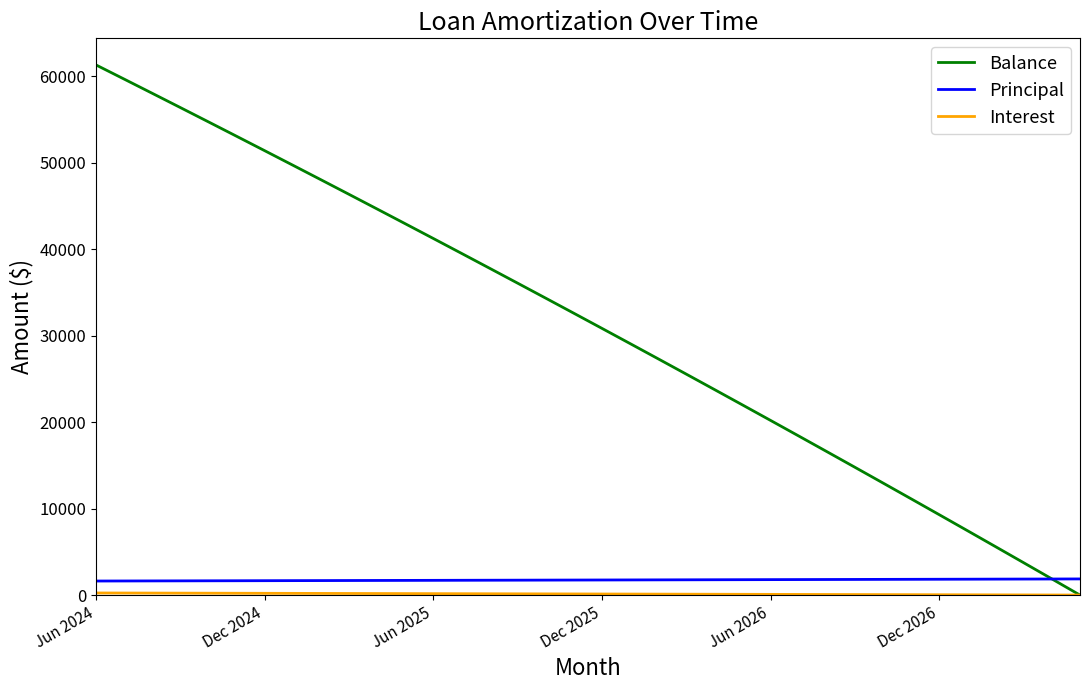

What is the smallest value displayed?

3.0